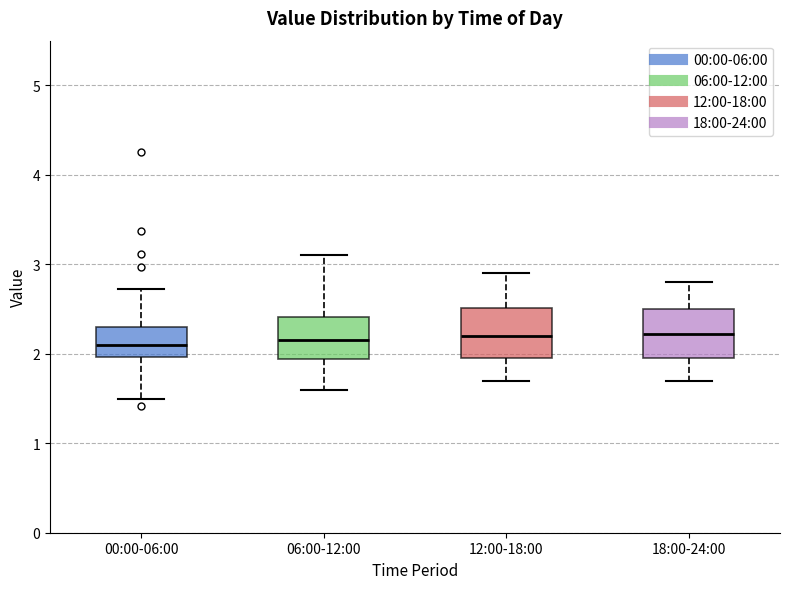

Where does the median line of the box for 00:00-06:00 sit on the y-axis? The values are not printed on the chart, so give them approximately, as read against the axis.

2.1